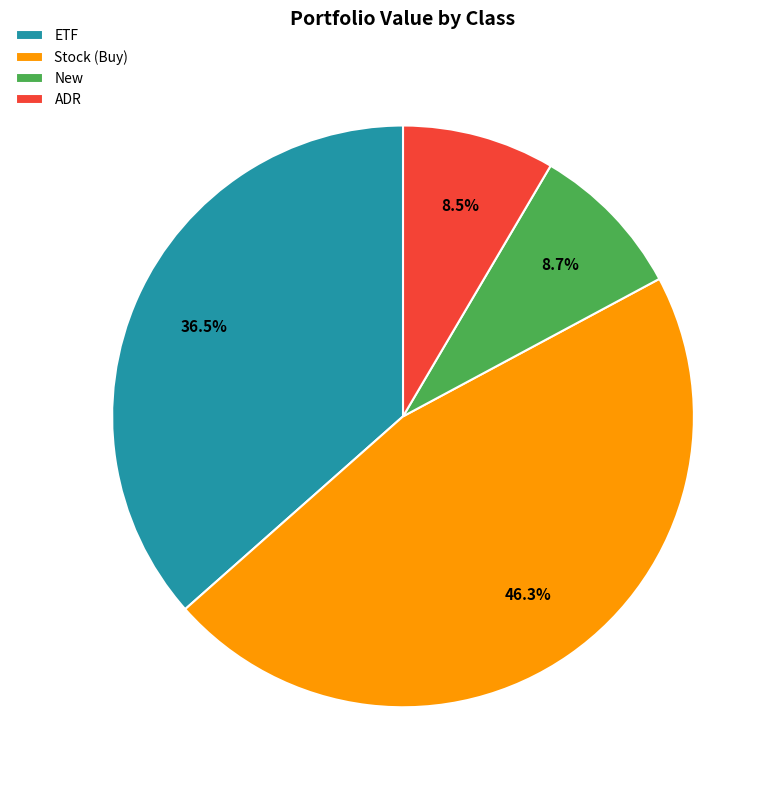

Approximately how many times larger is the value at ETF compared to New?

4.2